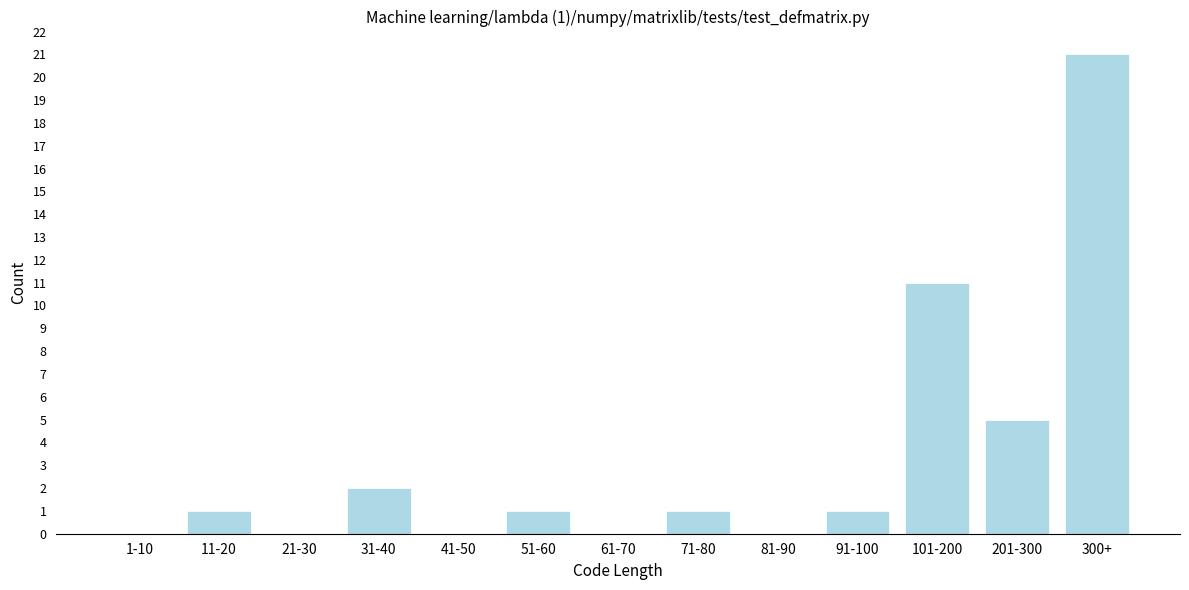

Reading left to right, list all the values displayed in this chart.

1-10=0	11-20=1	21-30=0	31-40=2	41-50=0	51-60=1	61-70=0	71-80=1	81-90=0	91-100=1	101-200=11	201-300=5	300+=21